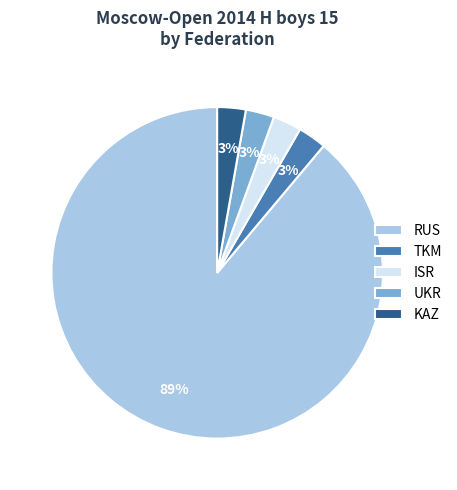

What is the largest slice in the pie chart?

RUS